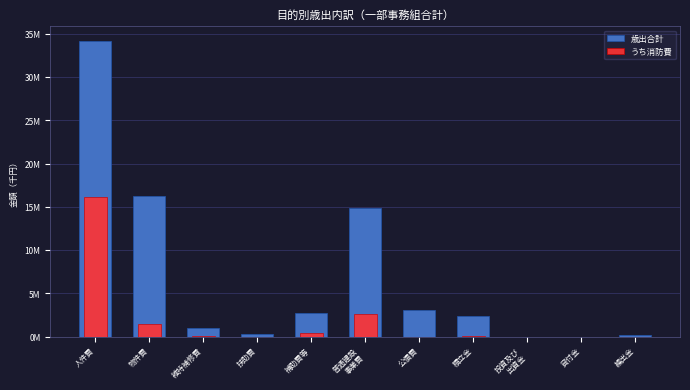

Which series changed the most between 積立金 and 繰出金?

歳出合計